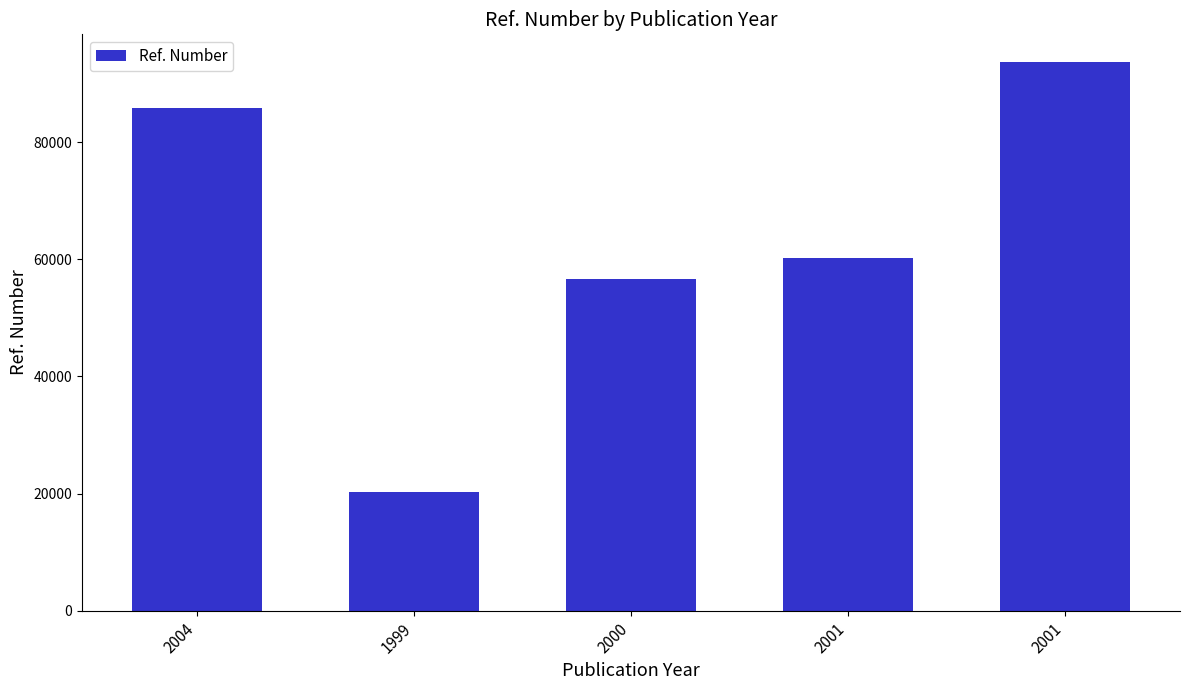

How many values are below 60162?

2